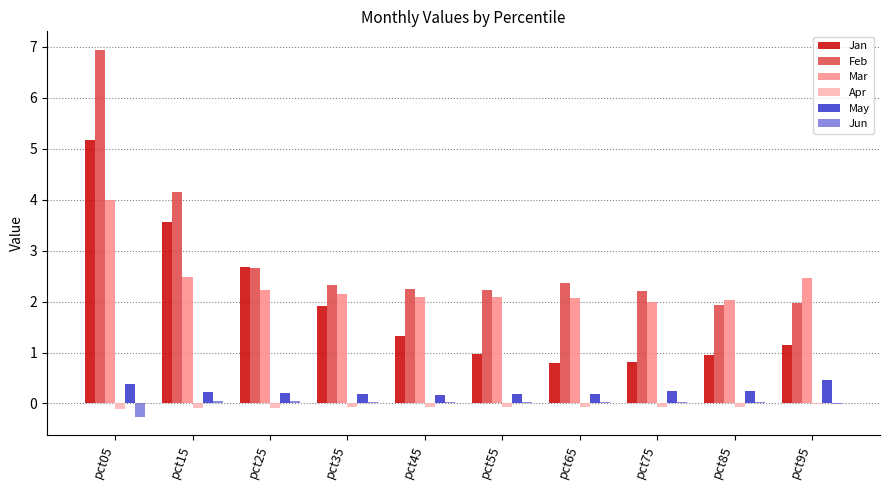

Is it true that Apr equals -0.1 at pct05?

True